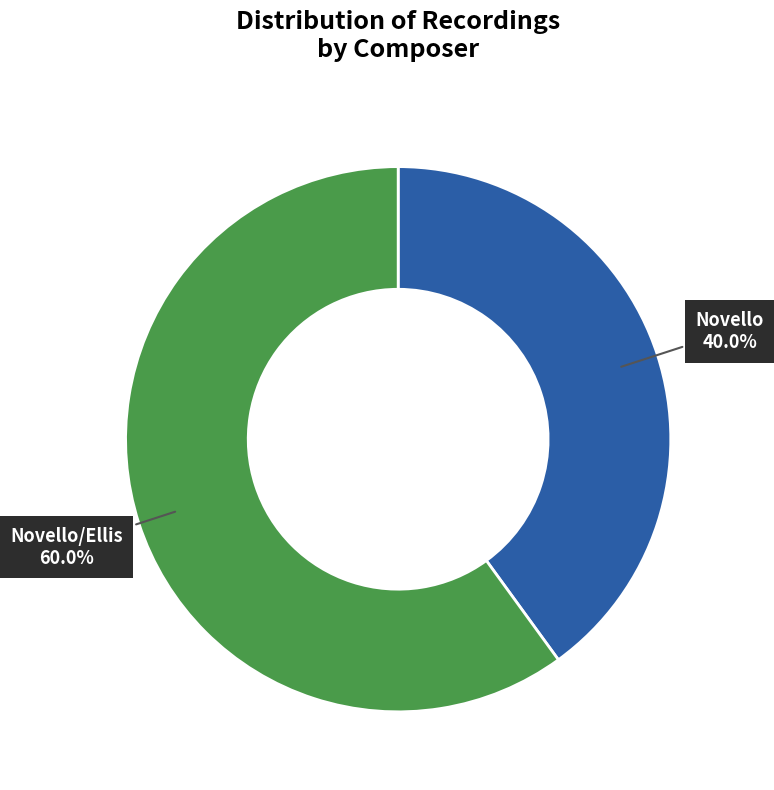

Does any single category account for the majority?

Yes